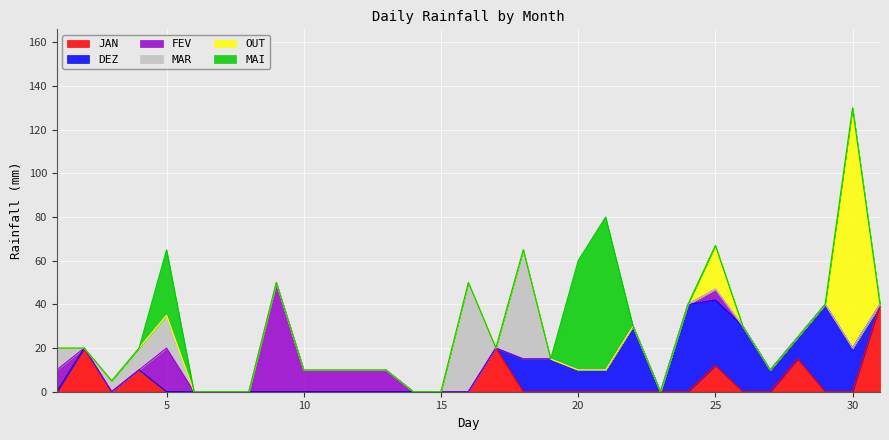

Count the number of categories in the chart.

31